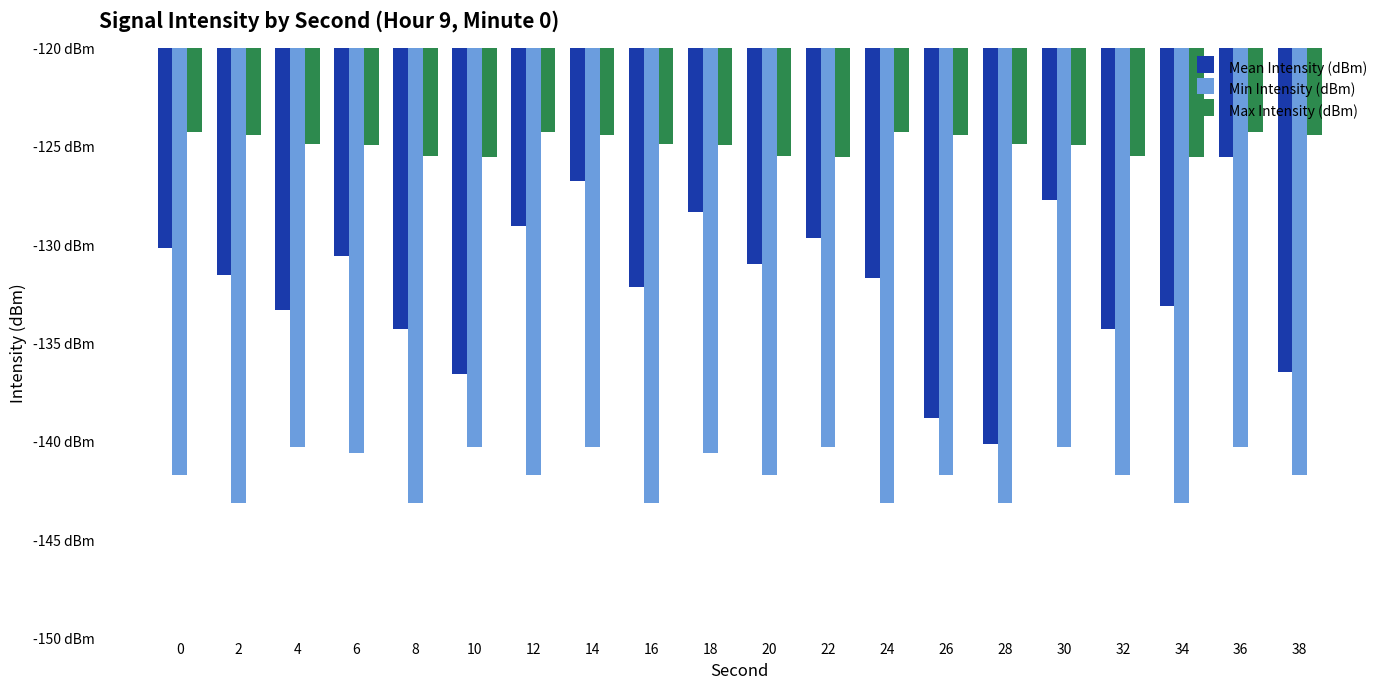

Are the bars grouped side by side (vs. stacked)?

Yes